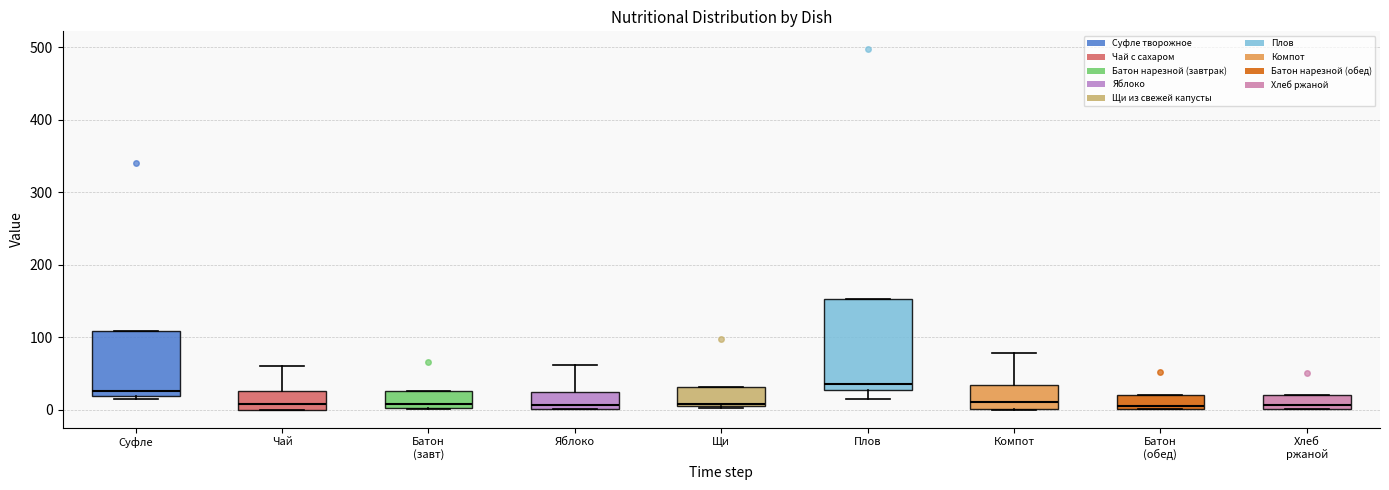

Reading left to right, transcribe this box plot: for each box, give where its median line is, the range the box spans, and where its two whiskers end, as read against the y-axis. The values are not printed on the chart, so give them approximately, as read against the axis.

Суфле: median 30, box 20 to 110, whiskers 10 to 110
Чай: median 10, box 0 to 30, whiskers 0 to 60
Батон (завт): median 10, box 0 to 30, whiskers 0 to 30
Яблоко: median 10, box 0 to 20, whiskers 0 to 60
Щи: median 10, box 0 to 30, whiskers 0 to 30
Плов: median 40, box 30 to 150, whiskers 10 to 150
Компот: median 10, box 0 to 30, whiskers 0 to 80
Батон (обед): median 10, box 0 to 20, whiskers 0 to 20
Хлеб ржаной: median 10, box 0 to 20, whiskers 0 to 20